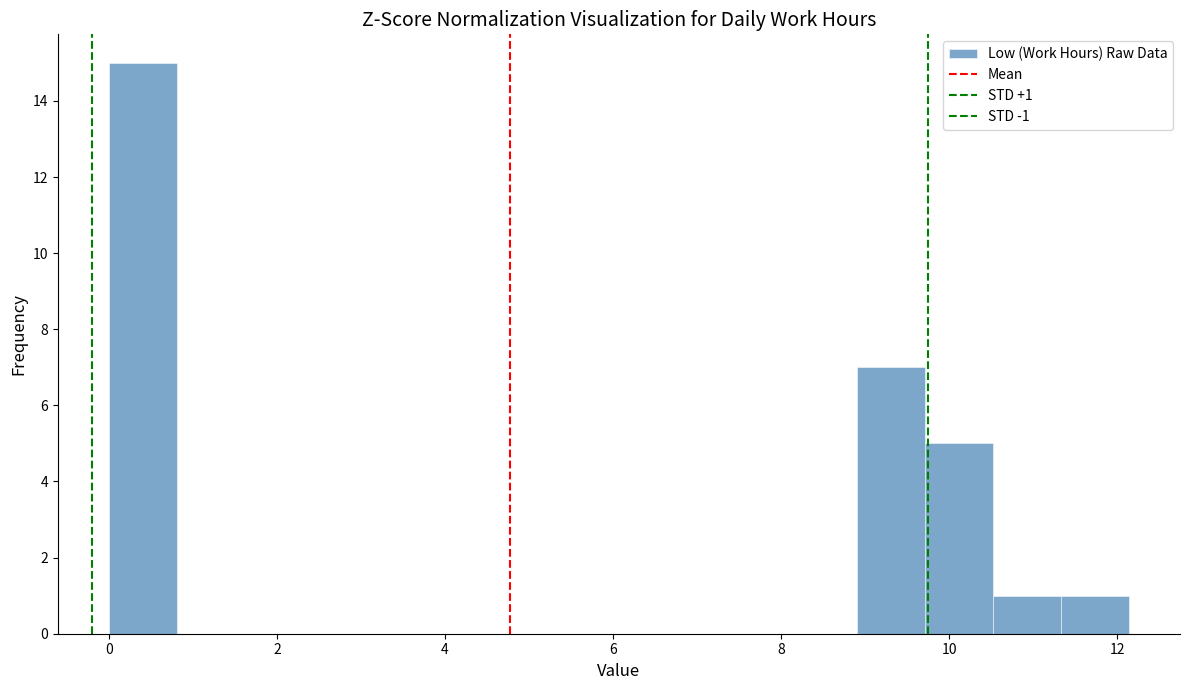

Which range on the x-axis has the tallest bar?

0.0 to 0.8